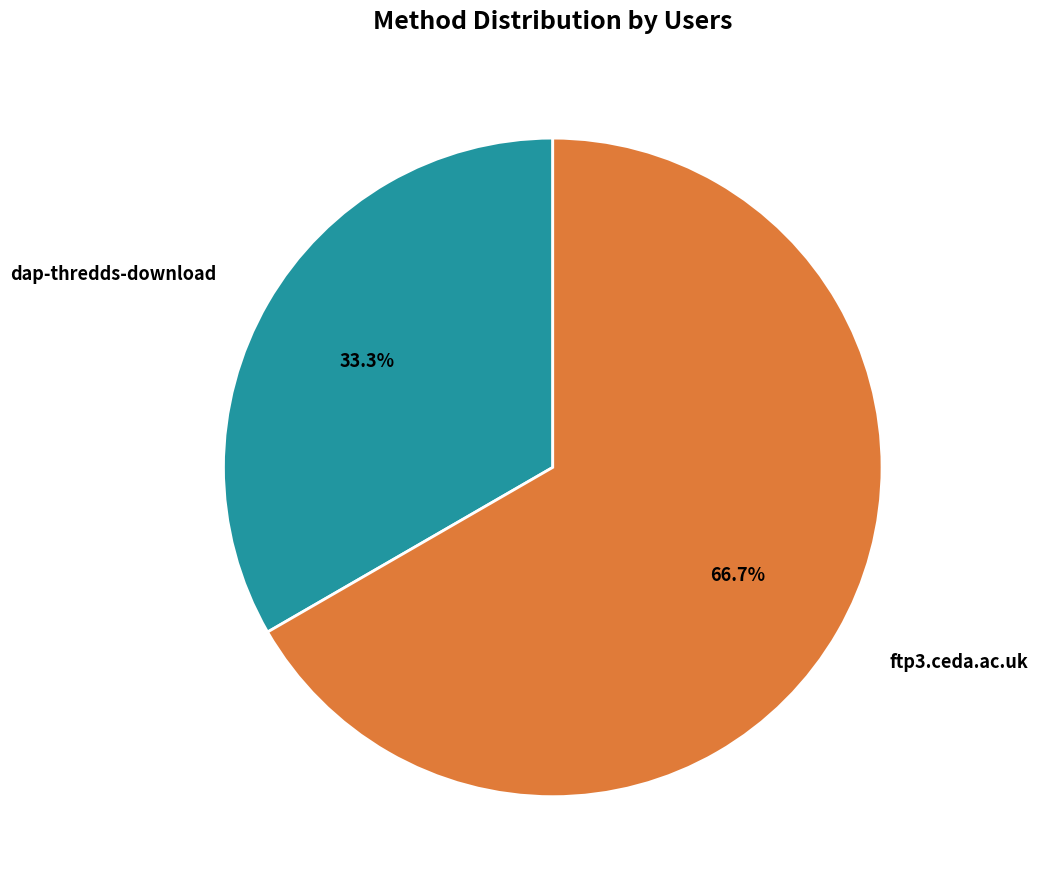

How many segments does this pie chart have?

2